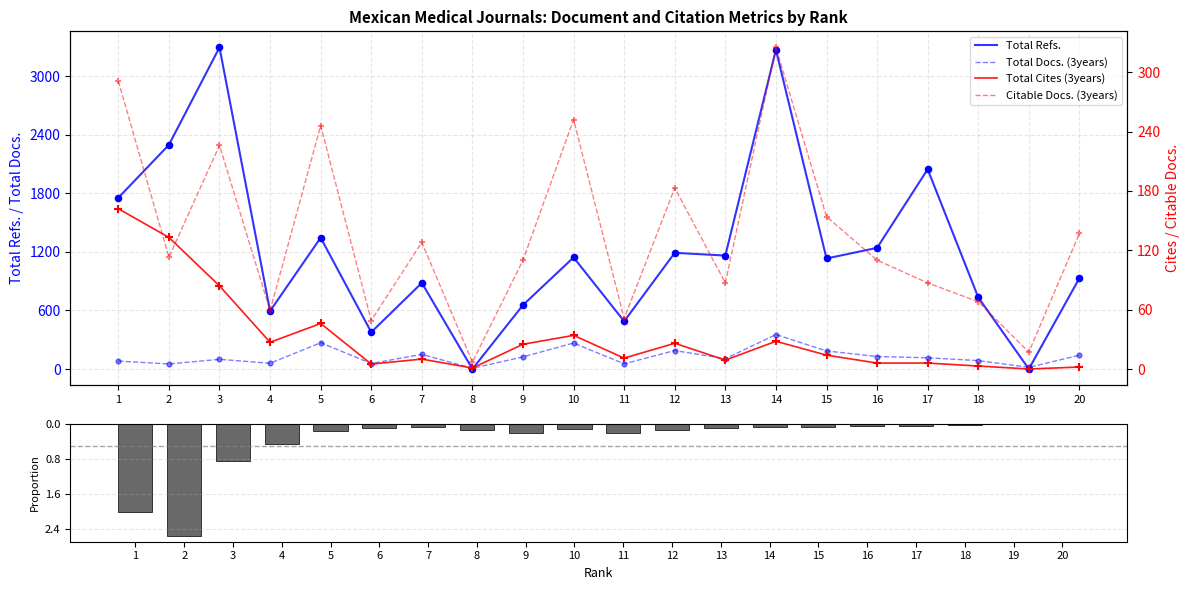

Which series has the largest Y range (max minus min)?

Total Refs.